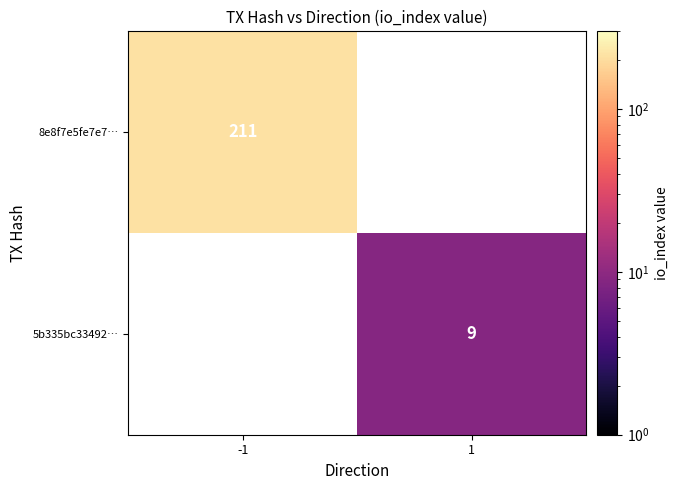

Is the value of 8e8f7e5fe7e7… at -1 greater than the value of 5b335bc33492… at 1?

Yes